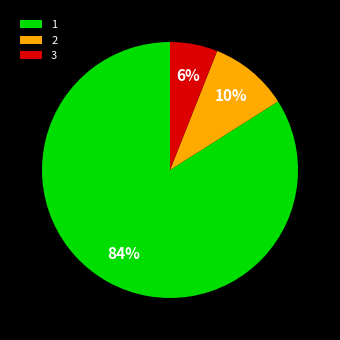

Is there any slice that represents more than half of the pie?

Yes